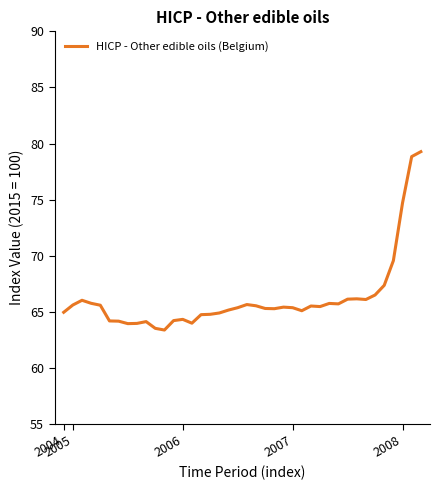

How many lines are shown in the chart?

1